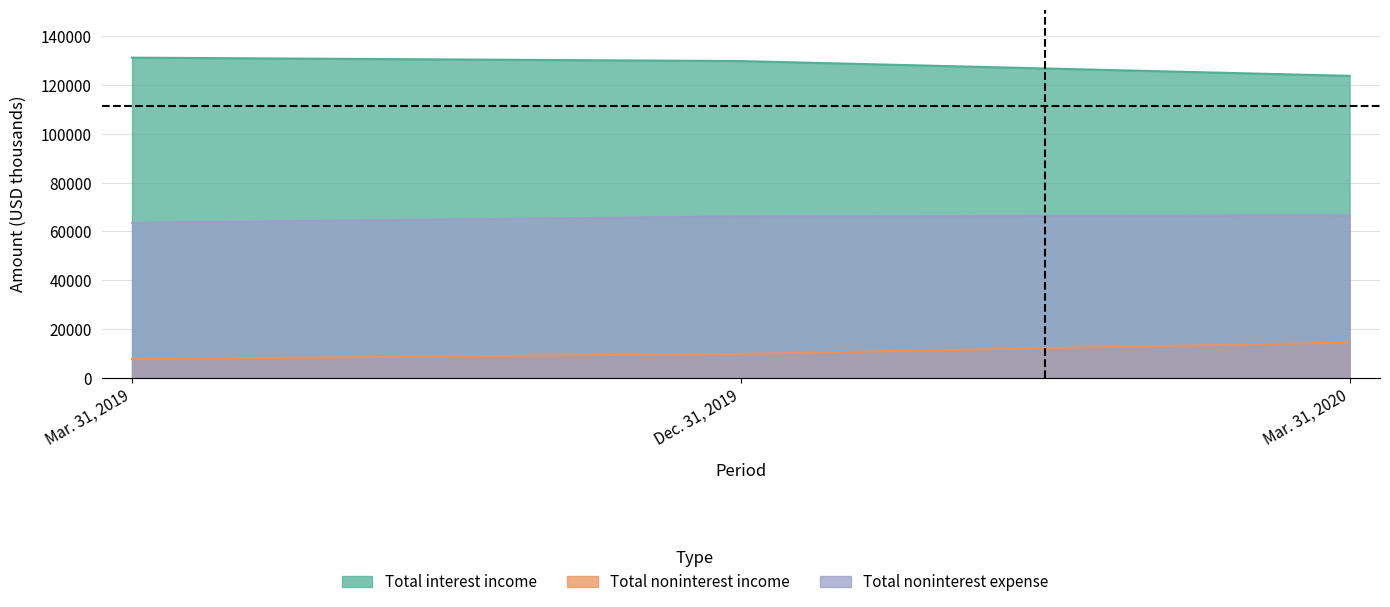

Reading right to left, extract all data points from this chart.

Total interest income: Mar. 31, 2020=123789	Dec. 31, 2019=129846	Mar. 31, 2019=131243
Total noninterest income: Mar. 31, 2020=14475	Dec. 31, 2019=9801	Mar. 31, 2019=7681
Total noninterest expense: Mar. 31, 2020=66631	Dec. 31, 2019=66216	Mar. 31, 2019=63577